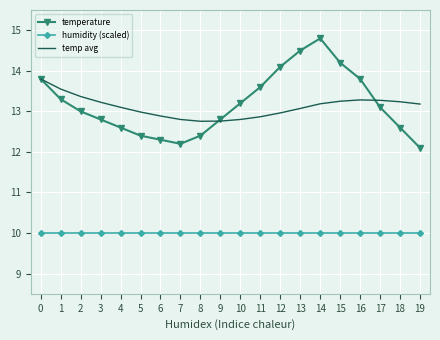

Is the value of temp avg at 1 greater than the value of humidity (scaled) at 4?

Yes